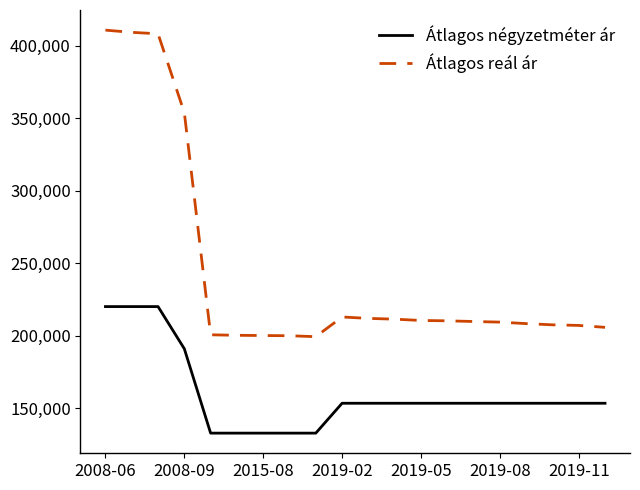

List the series in order of their overall mean, lowest first.

Átlagos négyzetméter ár, Átlagos reál ár